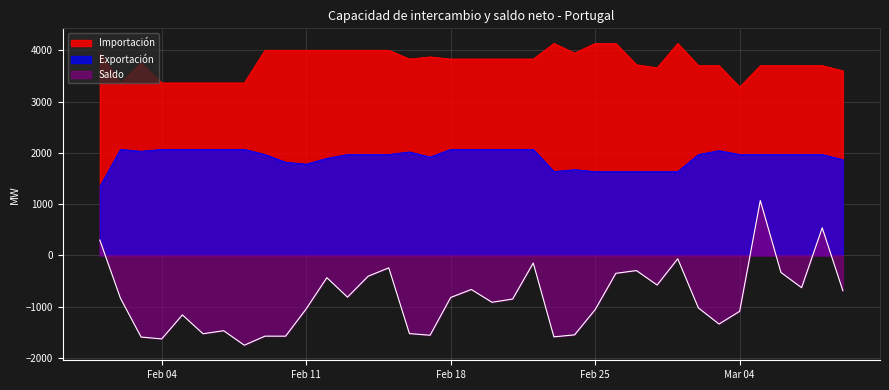

The Exportación series shows 458.0 at 12/02/2019. True or false?

False